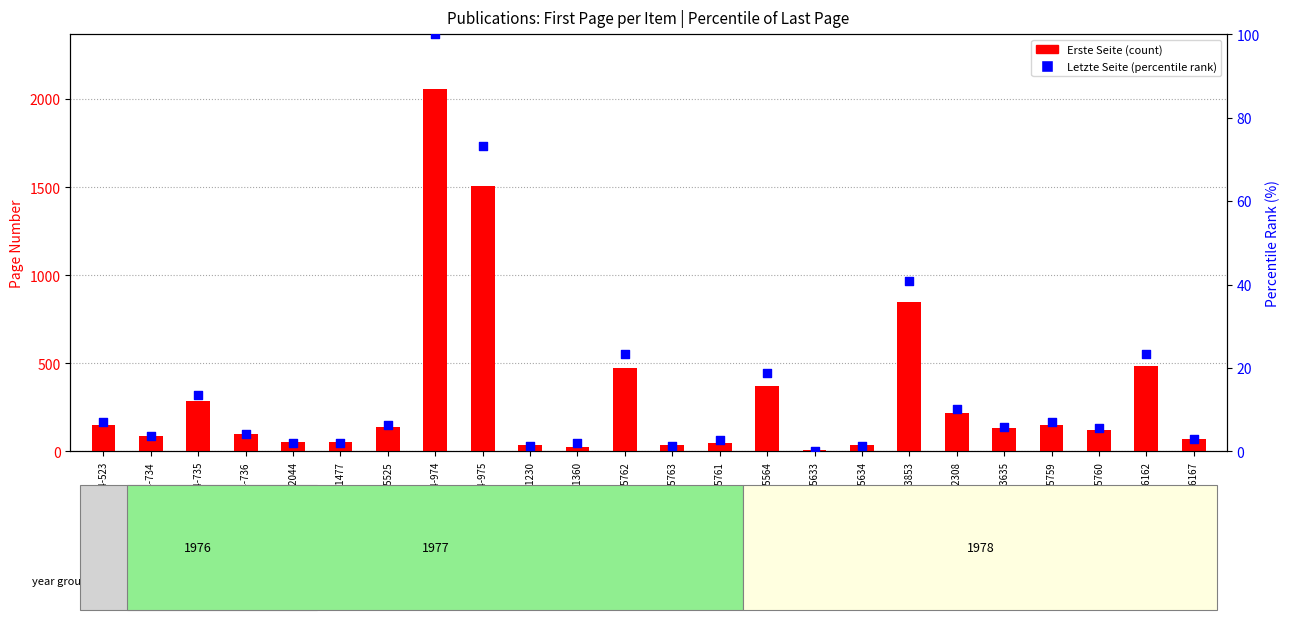

What is the total value across all series at OPUS4-5762?

496.4